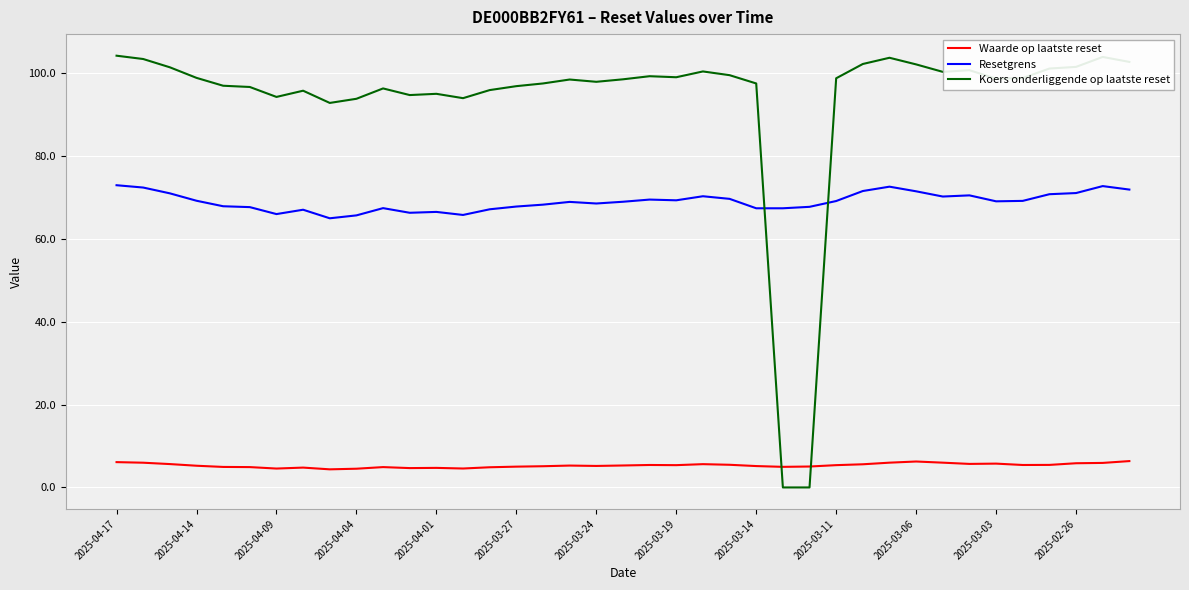

Which series has the largest range (max minus min)?

Koers onderliggende op laatste reset